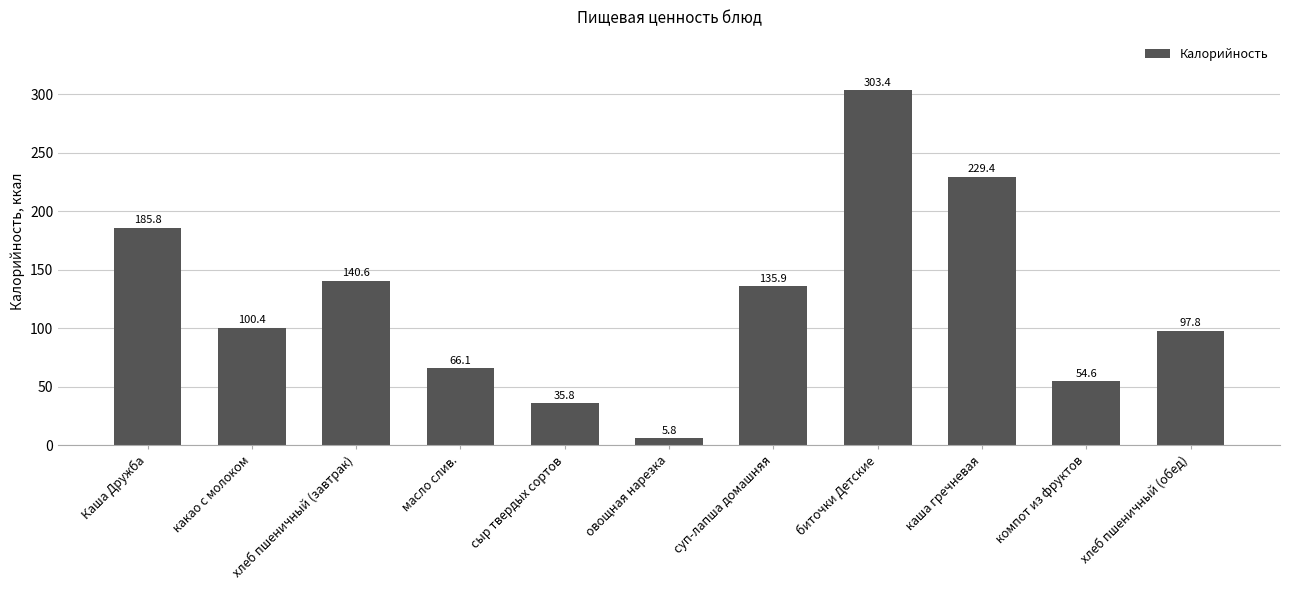

Reading left to right, list all the values displayed in this chart.

Каша Дружба=185.8	какао с молоком=100.4	хлеб пшеничный (завтрак)=140.6	масло слив.=66.1	сыр твердых сортов=35.8	овощная нарезка=5.8	суп-лапша домашняя=135.9	биточки Детские=303.4	каша гречневая=229.4	компот из фруктов=54.6	хлеб пшеничный (обед)=97.8